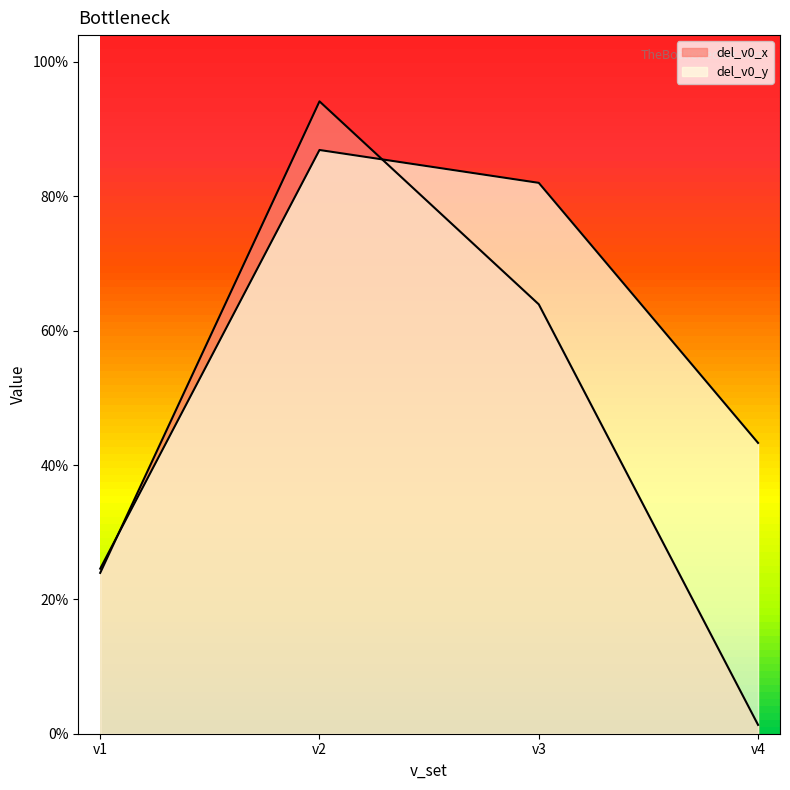

The del_v0_x series shows 3.3 at v2. True or false?

False